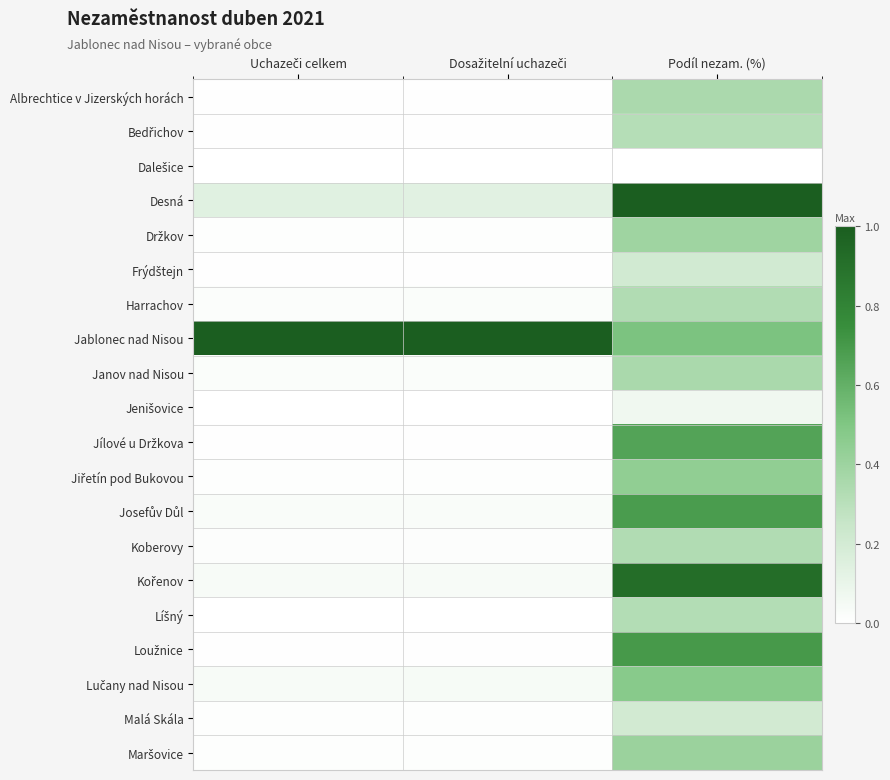

At which category is the sum across all series the highest?

Podíl nezam. (%)